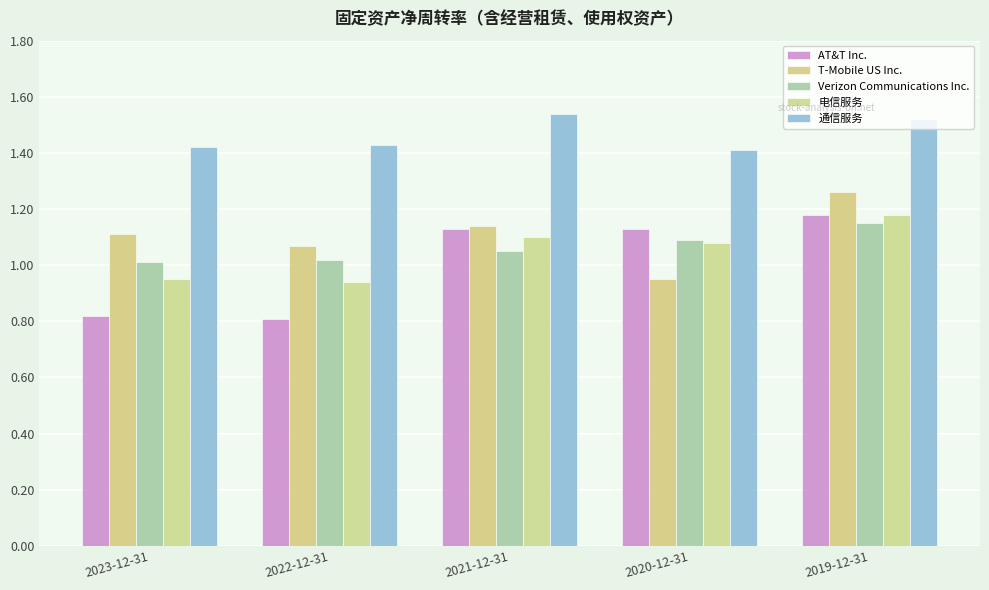

True or false: 通信服务 has a value of 2.6 at 2019-12-31.

False